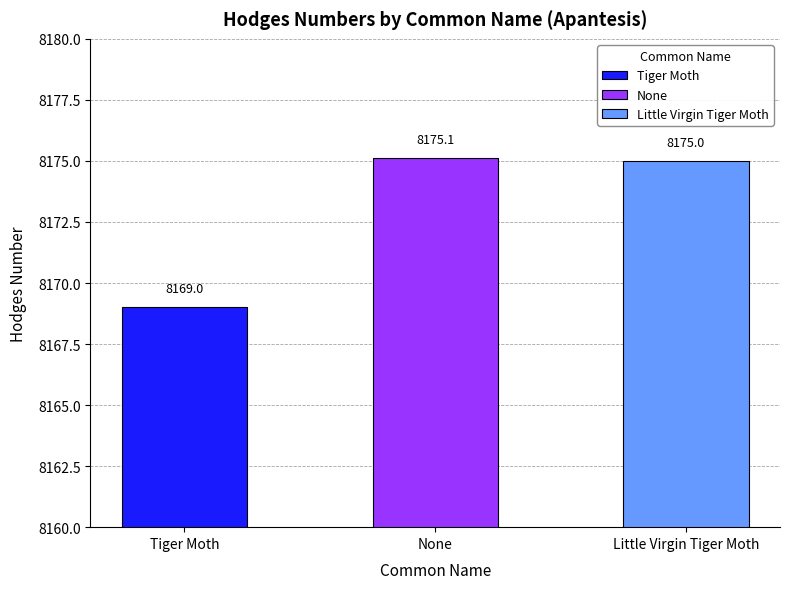

Is it true that the value at Little Virgin Tiger Moth is 8175.0?

True